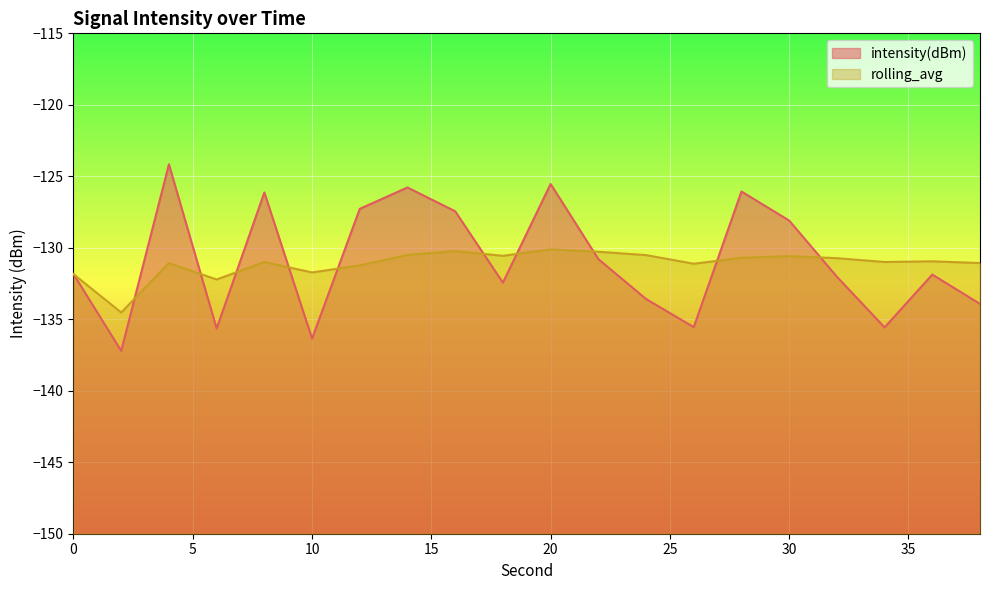

Which has a higher value, 30 or 14?

14